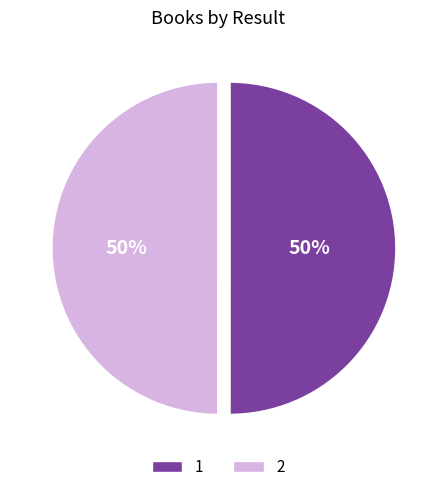

Approximately how many times larger is the value at 2 compared to 1?

1.0